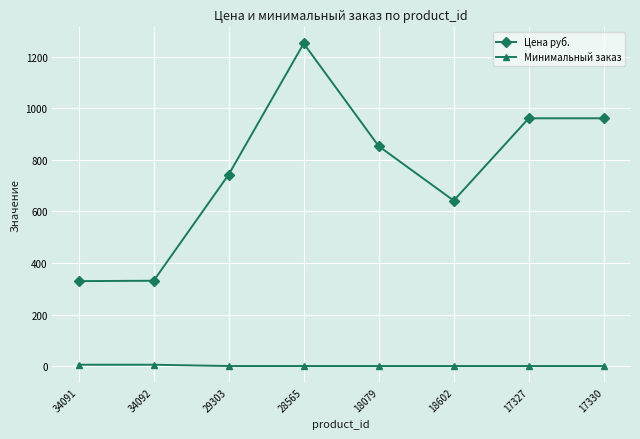

List the series in order of their peak value, highest first.

Цена руб., Минимальный заказ